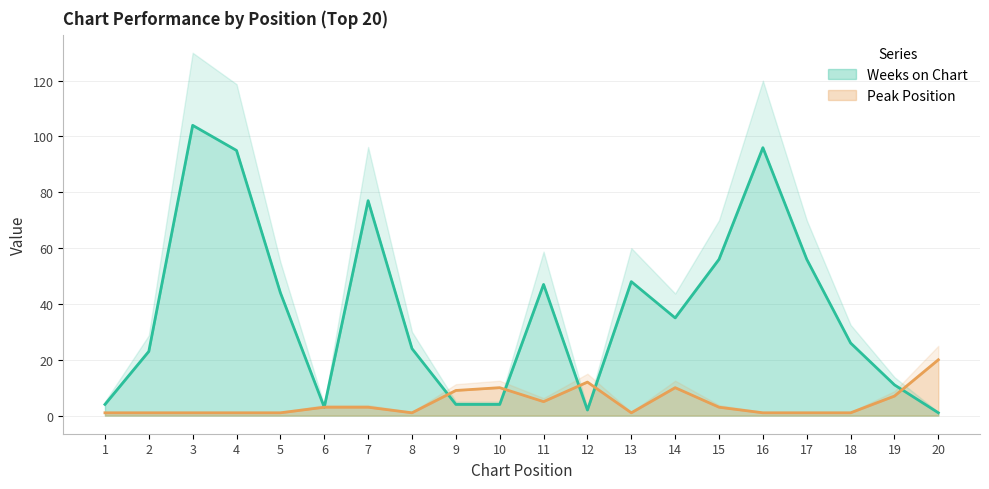

Which category has the lowest value in the Weeks on Chart series?

20